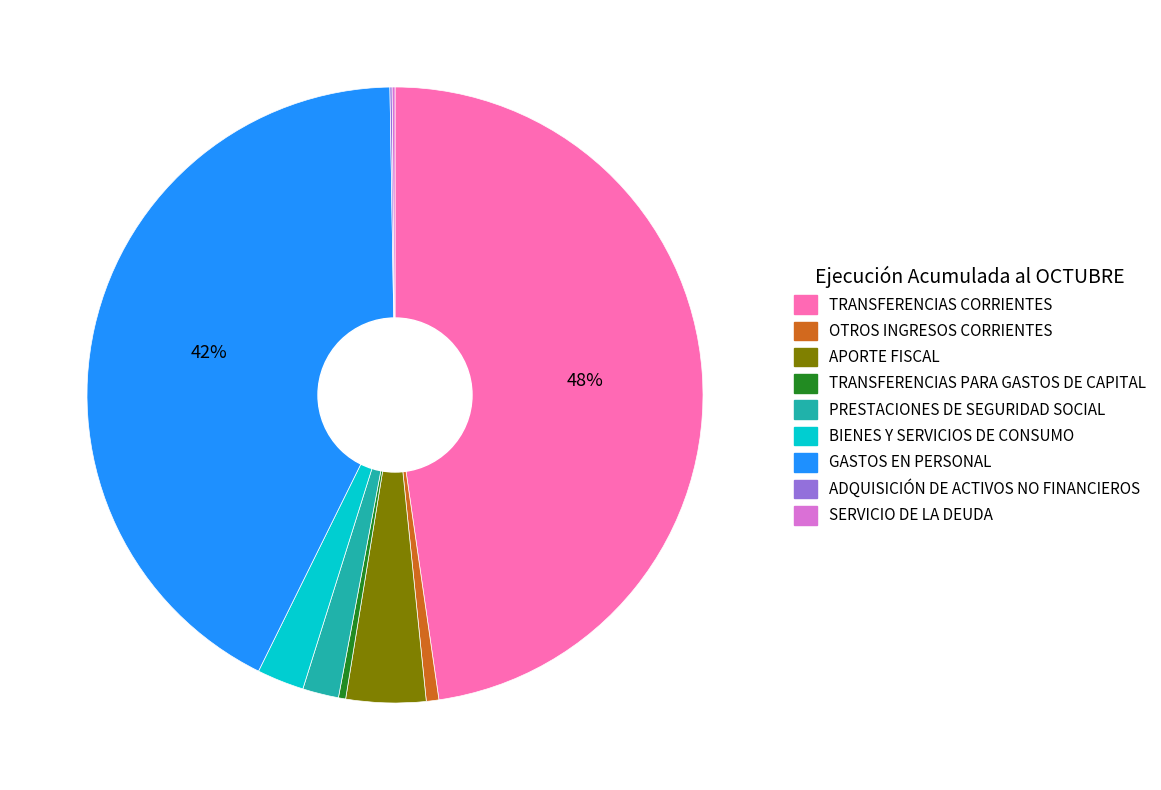

Is it true that TRANSFERENCIAS PARA GASTOS DE CAPITAL is 0% of the pie?

True